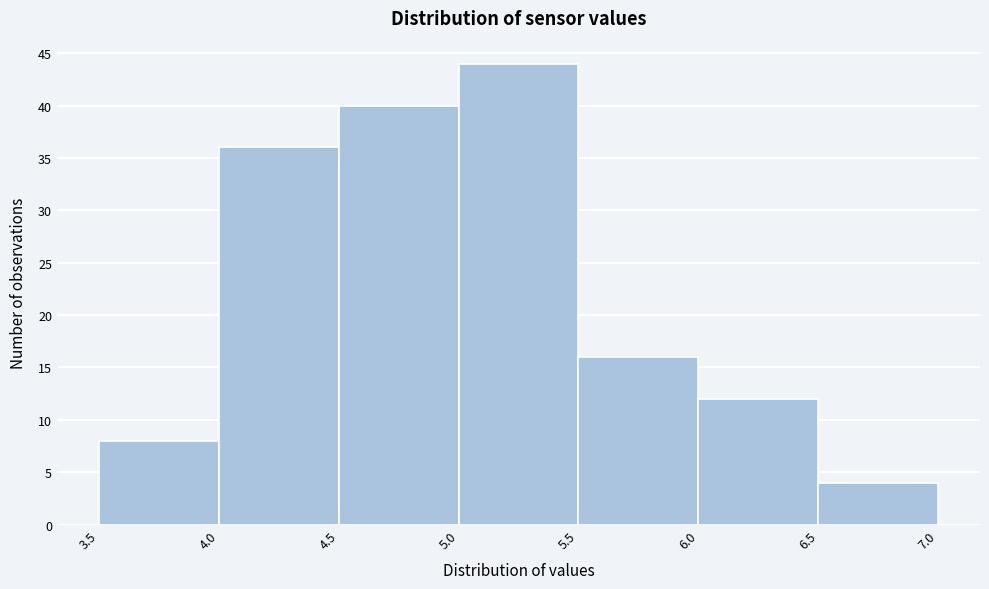

Over which range of the x-axis is the bar tallest?

5.0 to 5.5